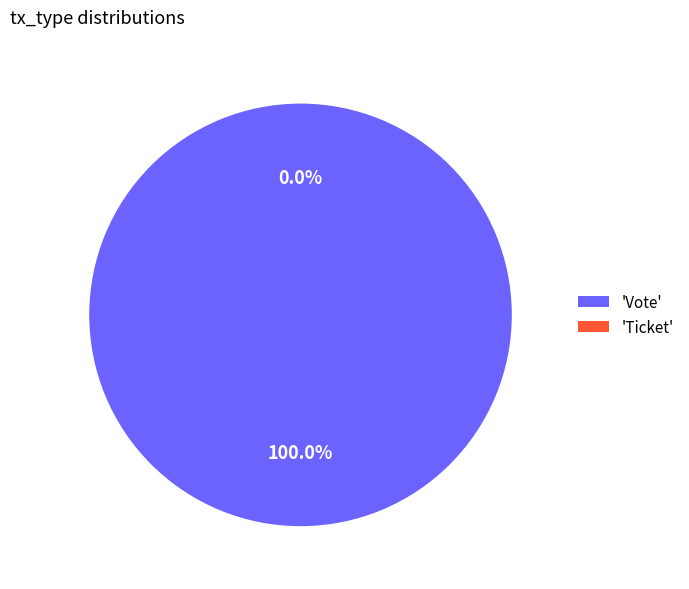

To the nearest percent, what is the difference between the Vote and Ticket slice percentages?

100%